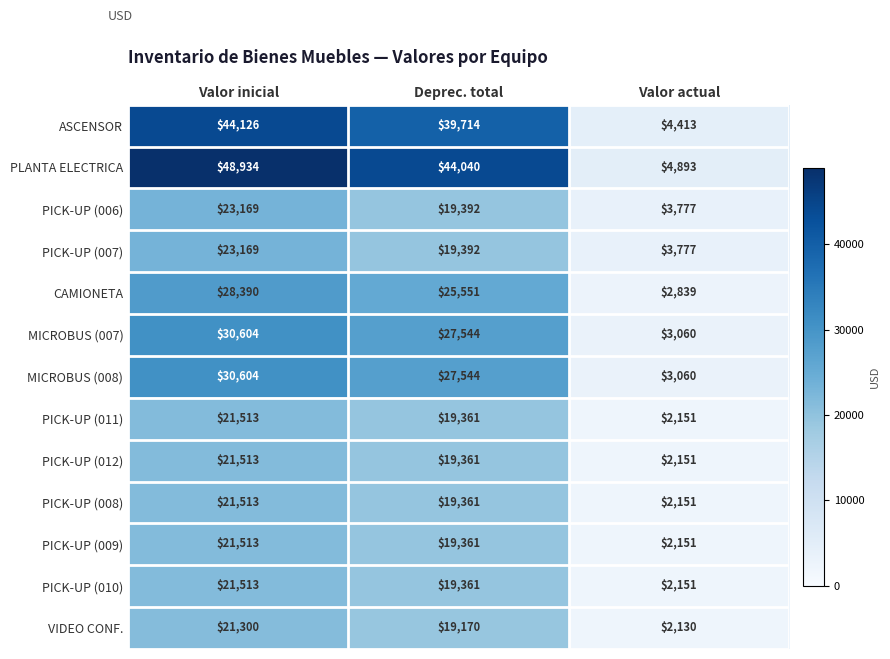

What is the sum of the PICK-UP (009) values at Valor actual and Valor inicial?

23664